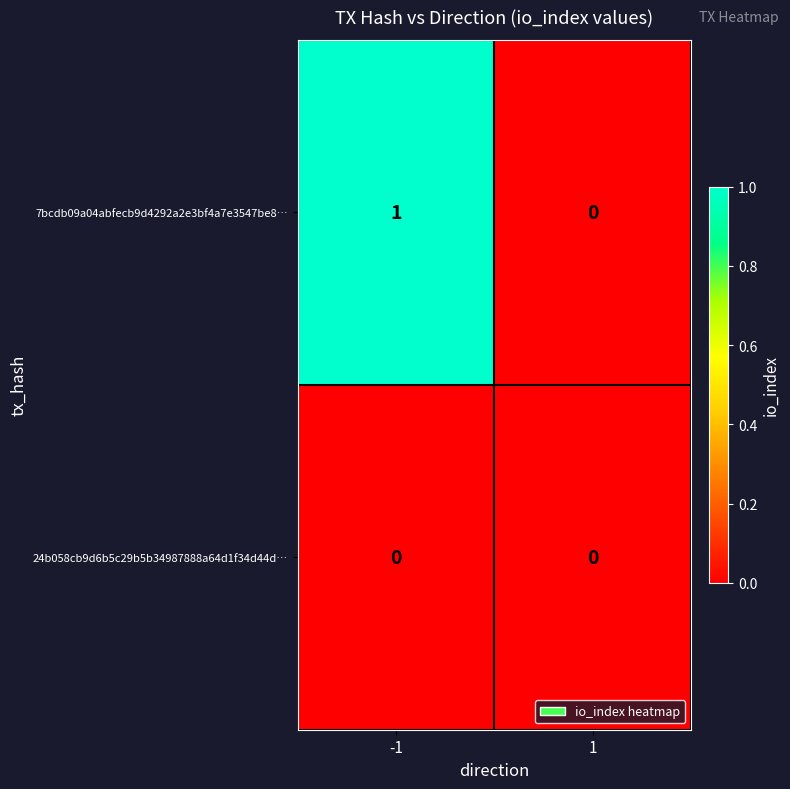

List the series in order of their peak value, highest first.

7bcdb09a04abfecb9d4292a2e3bf4a7e3547be8…, 24b058cb9d6b5c29b5b34987888a64d1f34d44d…